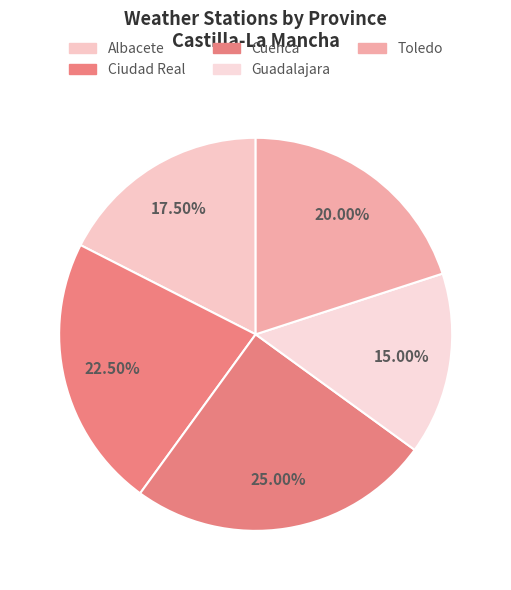

How many segments does this pie chart have?

5